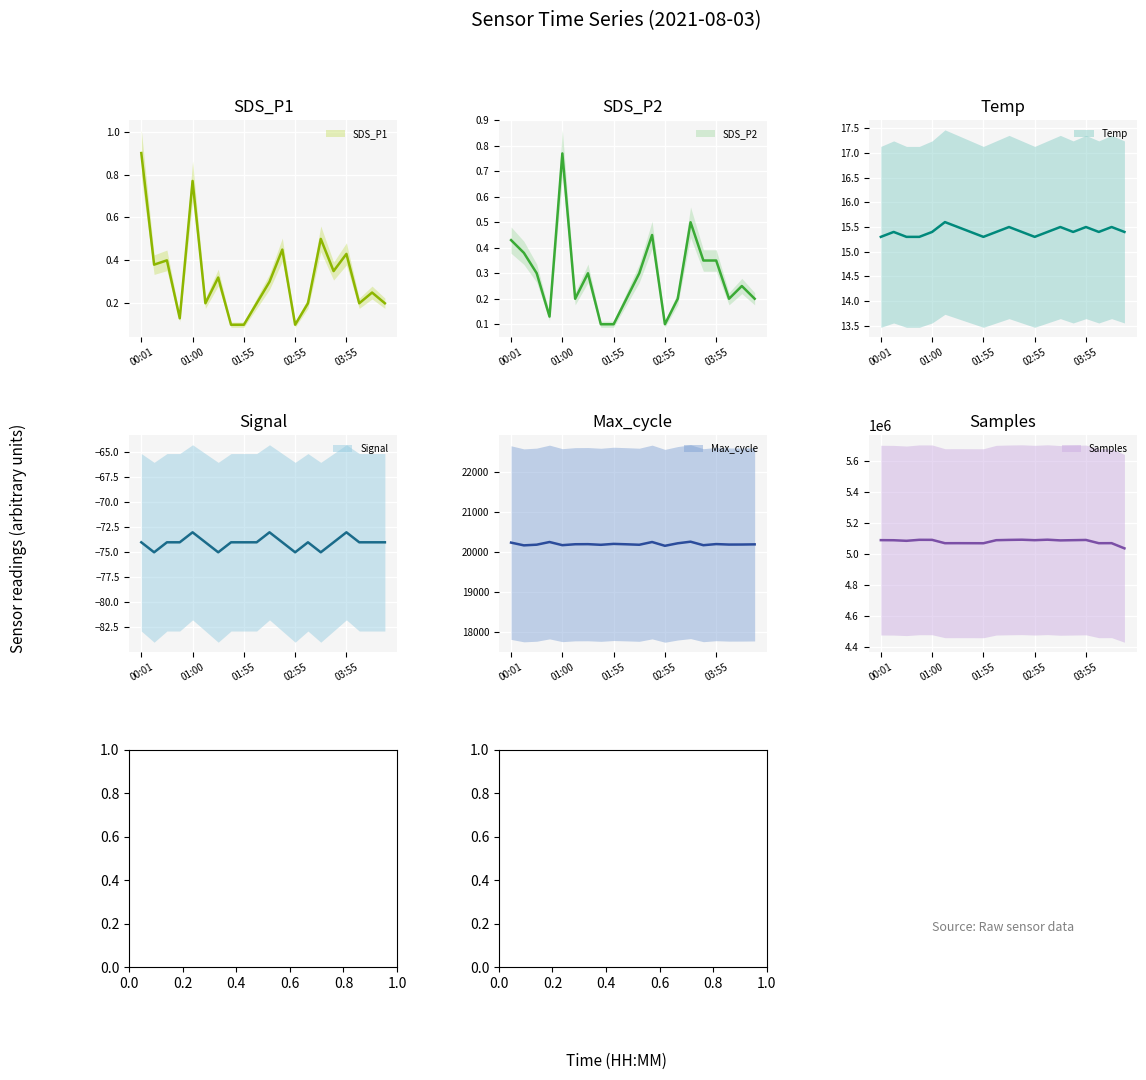

What position from the right is 00:01?

20